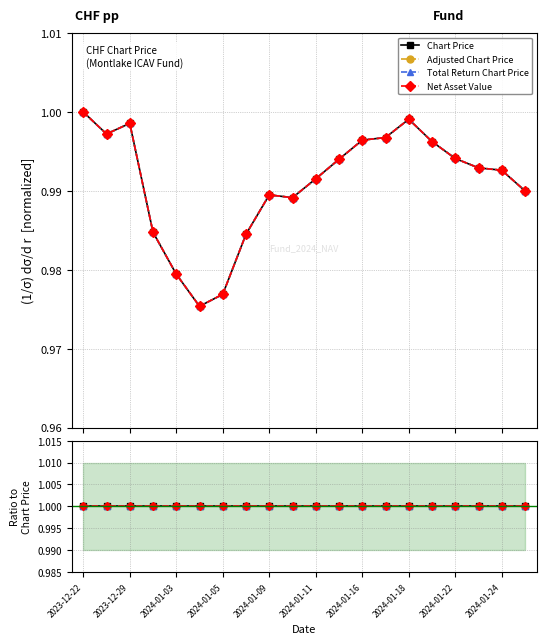

How many lines are shown in the chart?

4